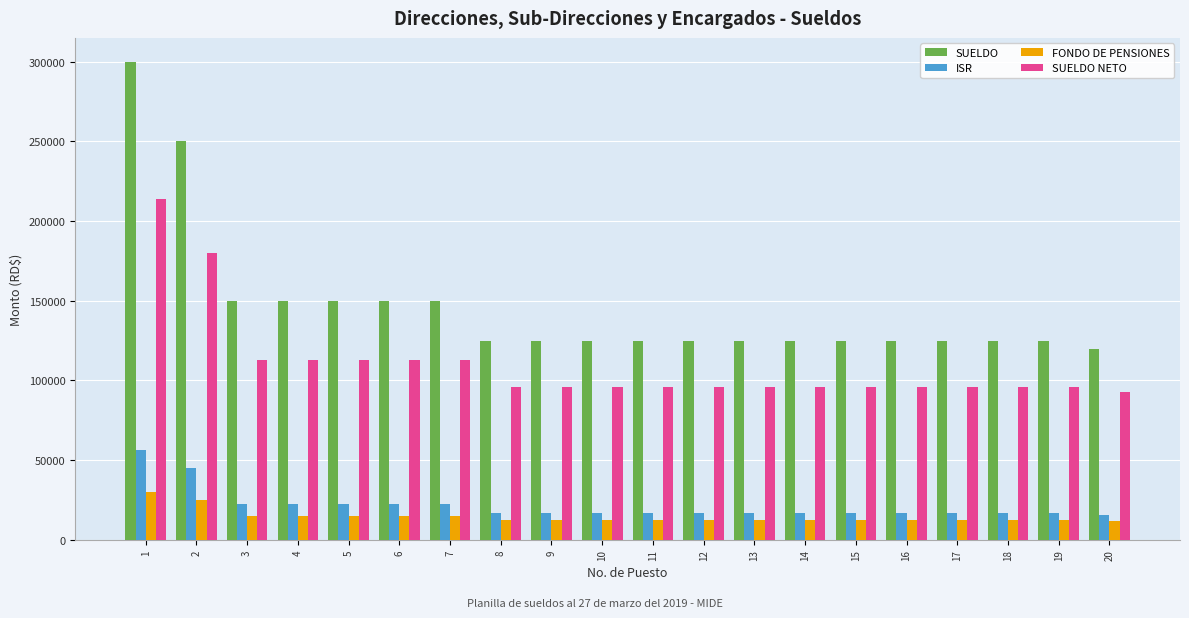

What is the minimum value for FONDO DE PENSIONES?

12000.0